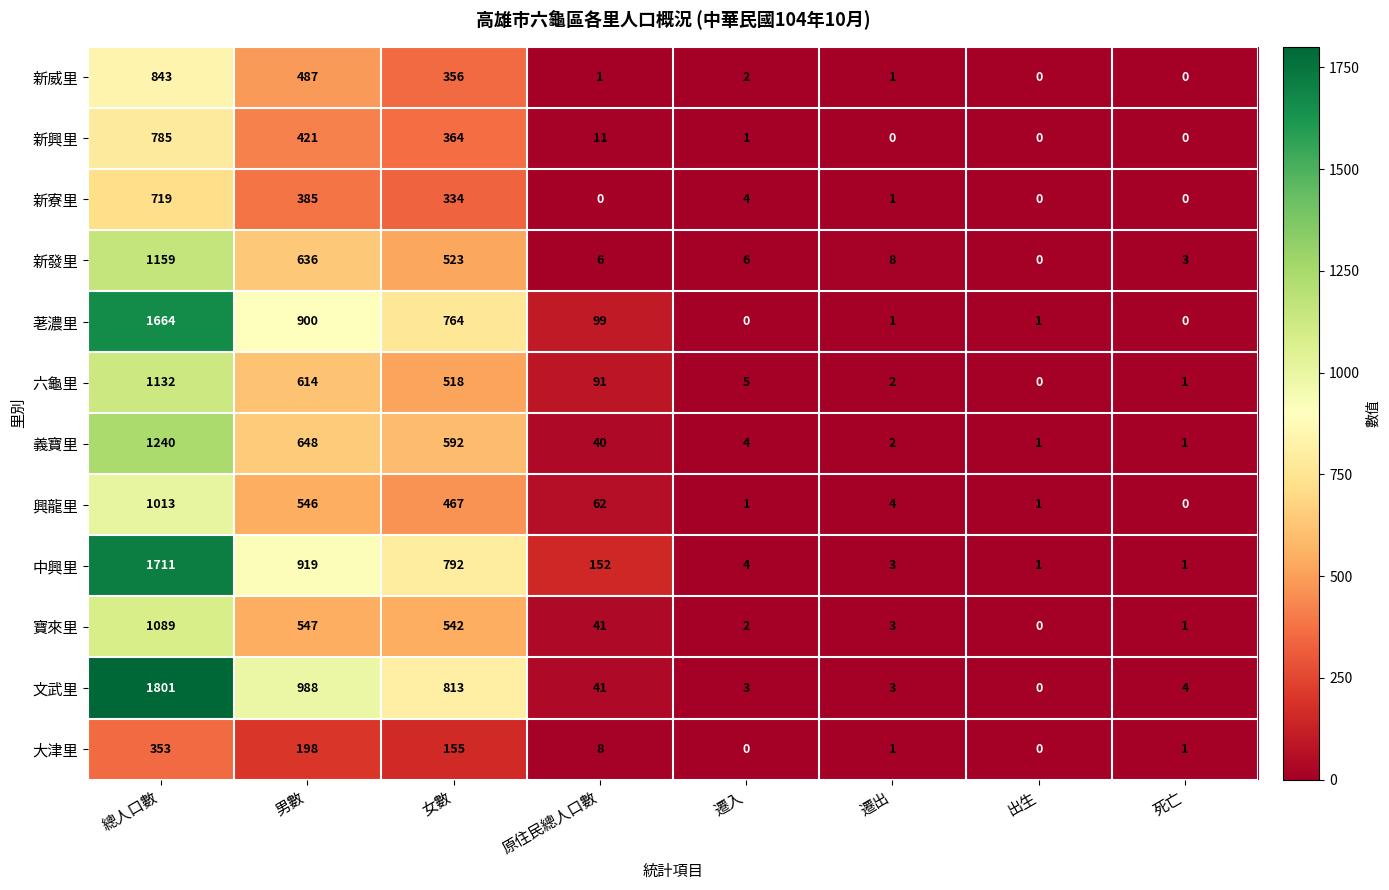

At 女數, list the series in order from smallest to largest.

大津里, 新寮里, 新威里, 新興里, 興龍里, 六龜里, 新發里, 寶來里, 義寶里, 荖濃里, 中興里, 文武里